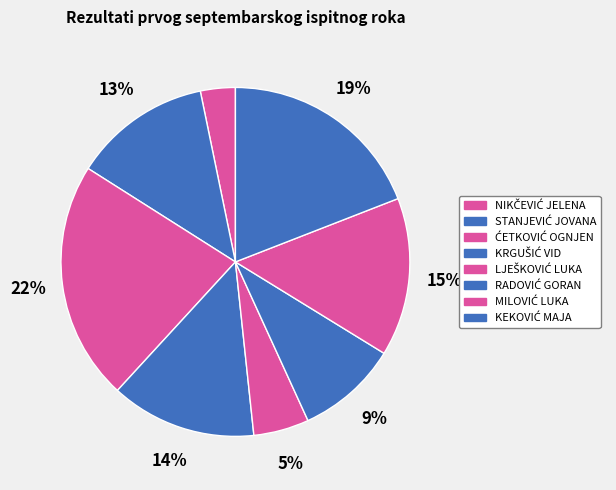

Count the number of slices in the pie.

8